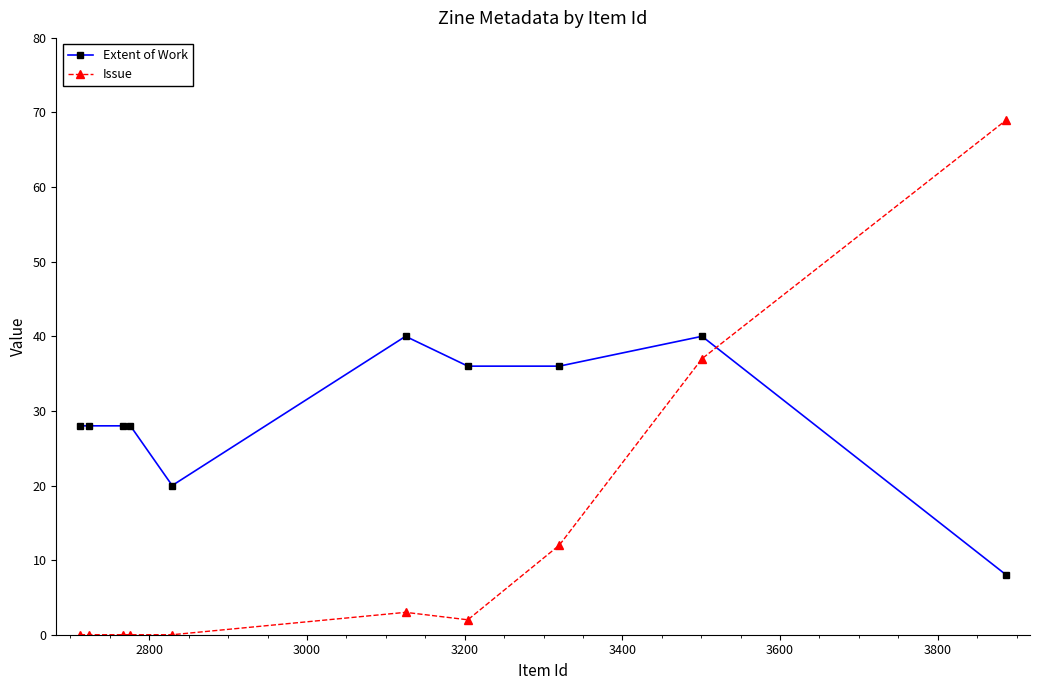

Reading left to right, what are all the values shown in this chart?

Extent of Work: 28	28	28	28	20	40	36	36	40	8
Issue: 0	0	0	0	0	3	2	12	37	69